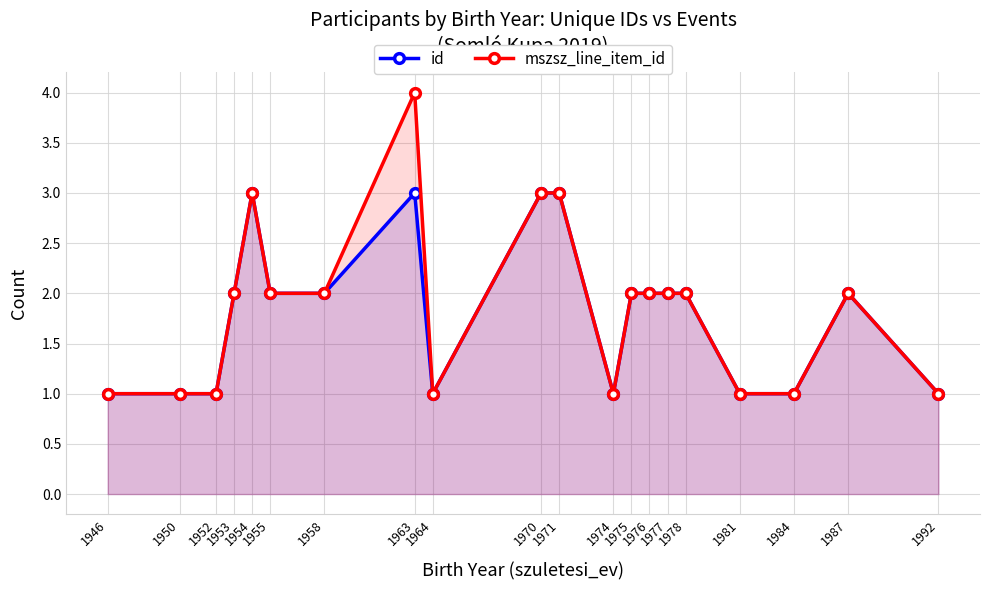

What are all the series names shown in the legend?

id, mszsz_line_item_id